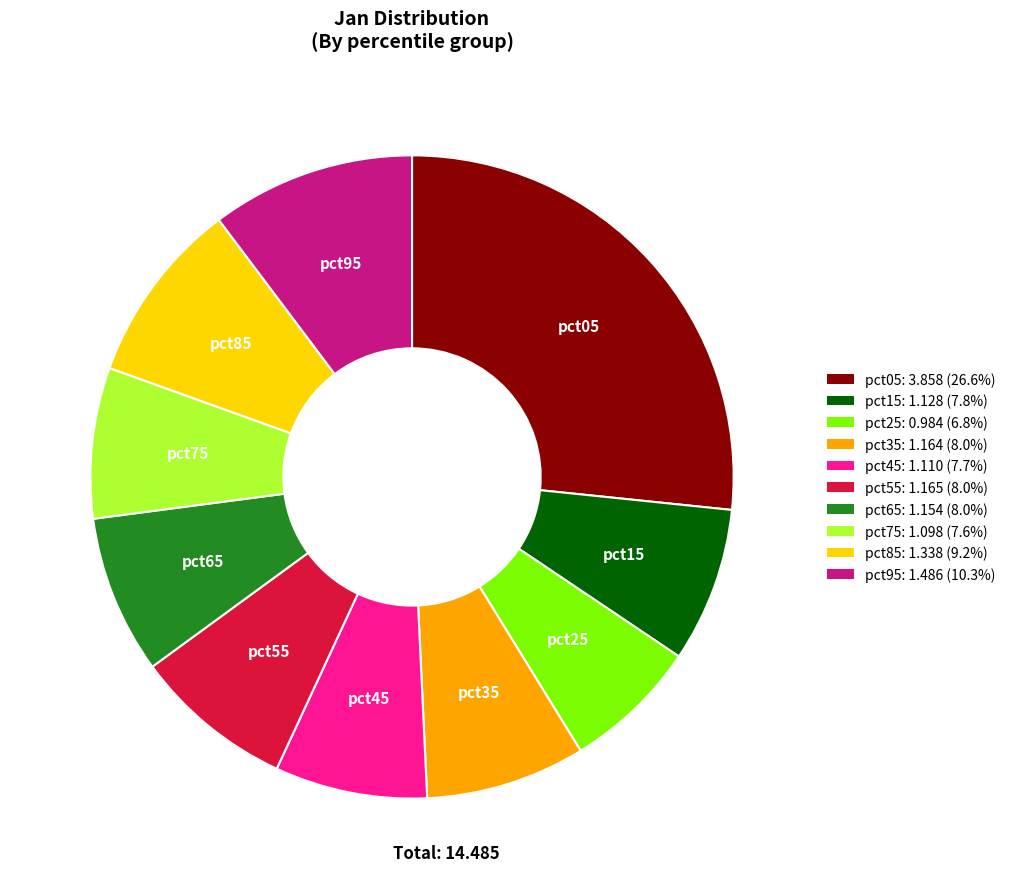

Approximately how many times larger is the value at pct55: 1.165 (8.0%) compared to pct85: 1.338 (9.2%)?

0.9